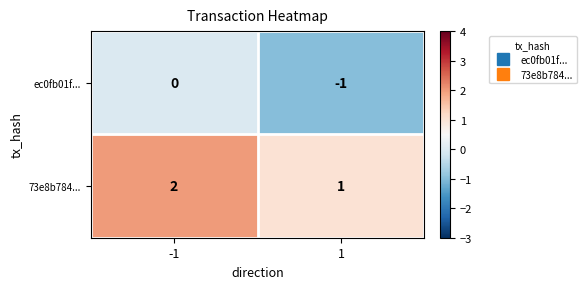

What is the sum of the 73e8b784... values at -1 and 1?

3